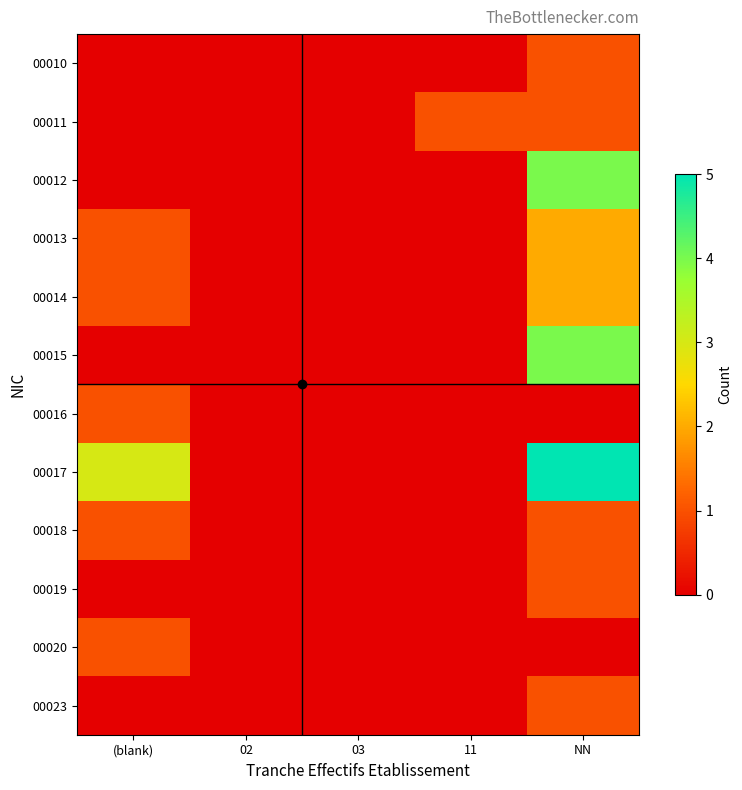

What is the spread (max minus min) of values at (blank)?

3